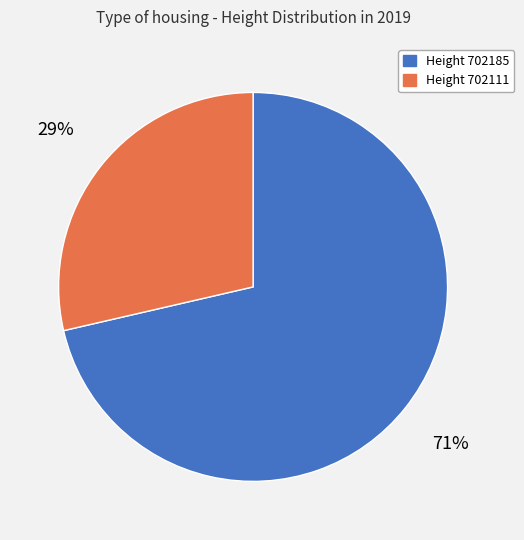

Between Height 702111 and Height 702185, which is larger?

Height 702185